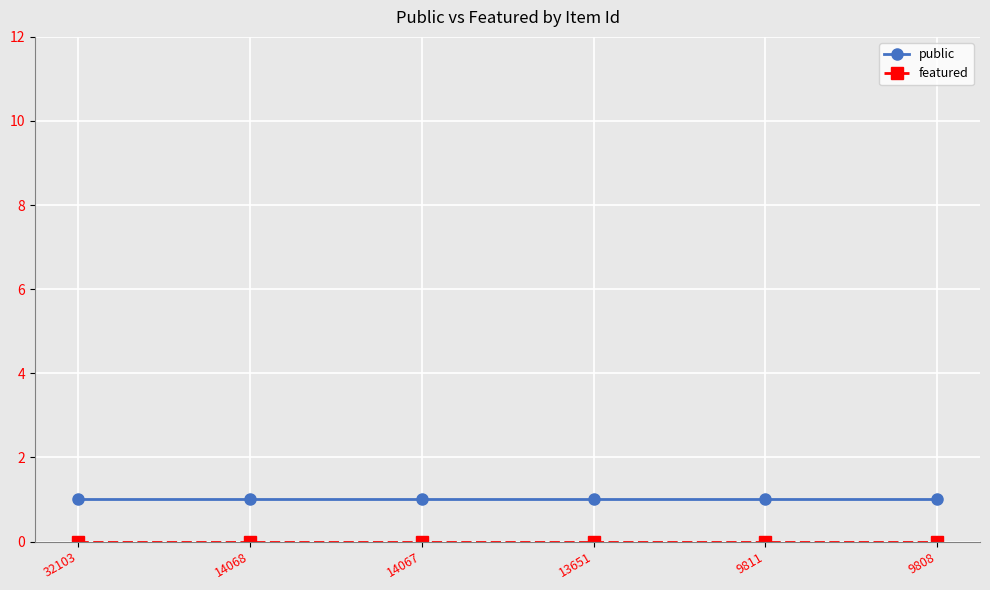

What is the sum of all public values?

6